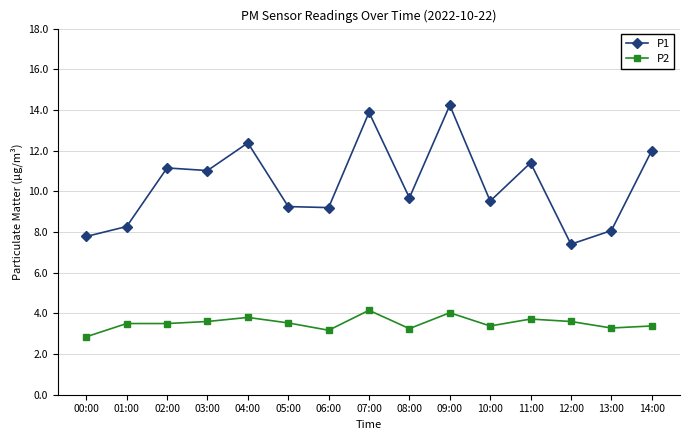

Which series has the largest range (max minus min)?

P1